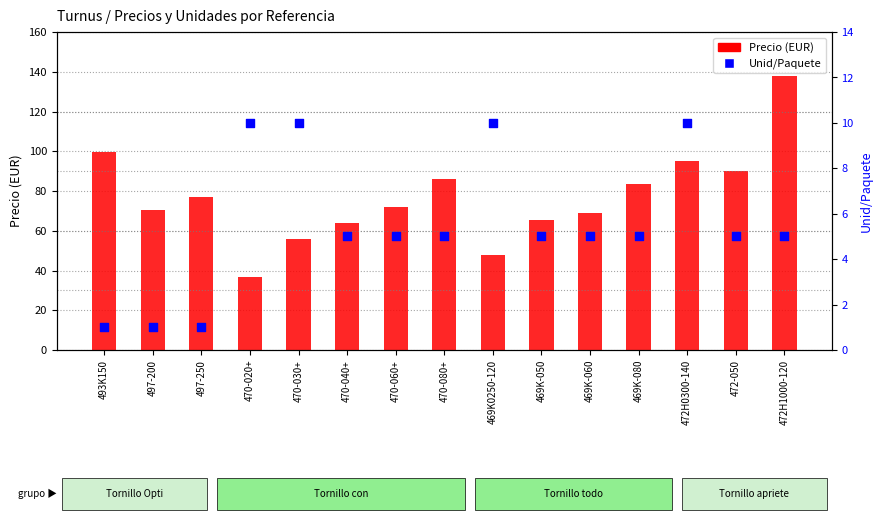

At which category is the sum across all series the highest?

472H1000-120